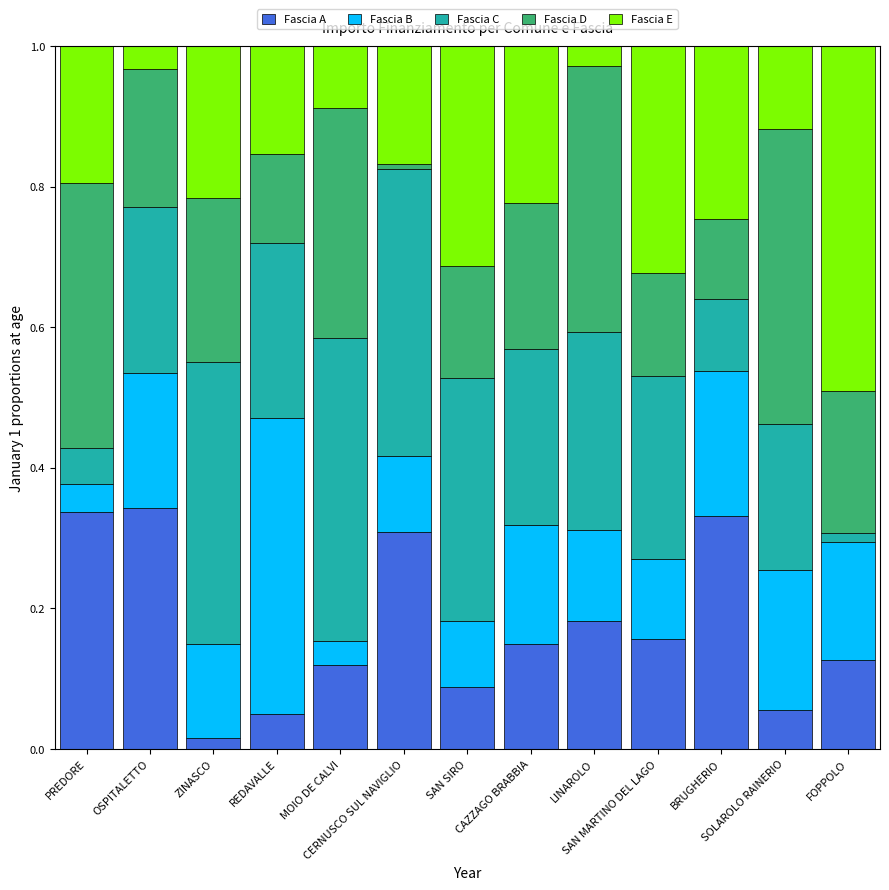

The value of Fascia B at MOIO DE CALVI is 0.1. True or false?

False